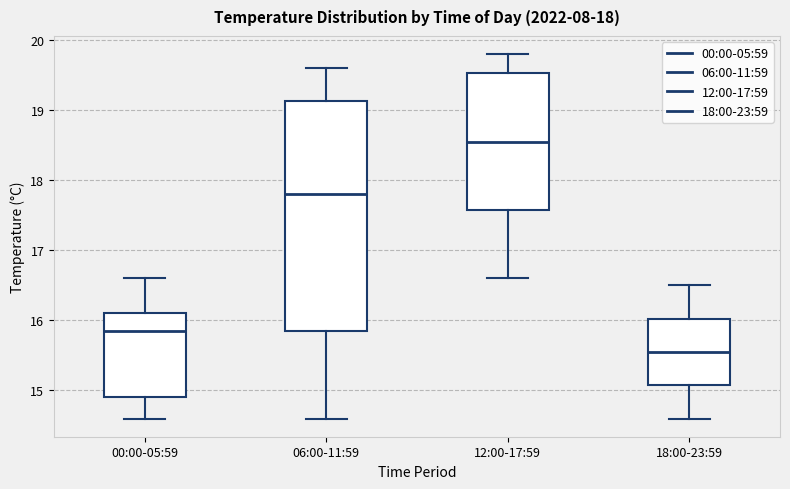

Where is the lower edge of the box for 18:00-23:59 on the y-axis? The values are not printed on the chart, so give them approximately, as read against the axis.

15.1